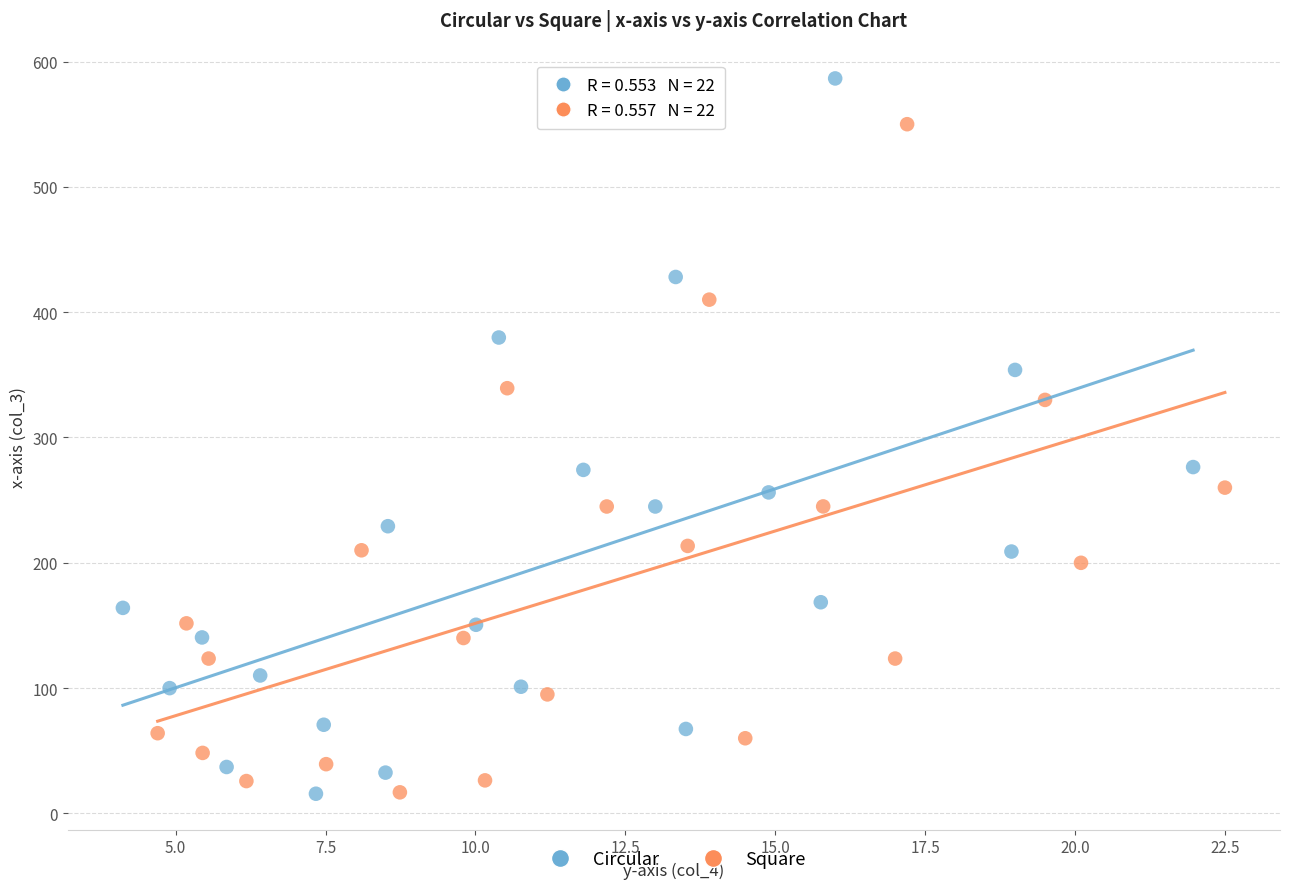

What are all the series names shown in the legend?

Circular, Square